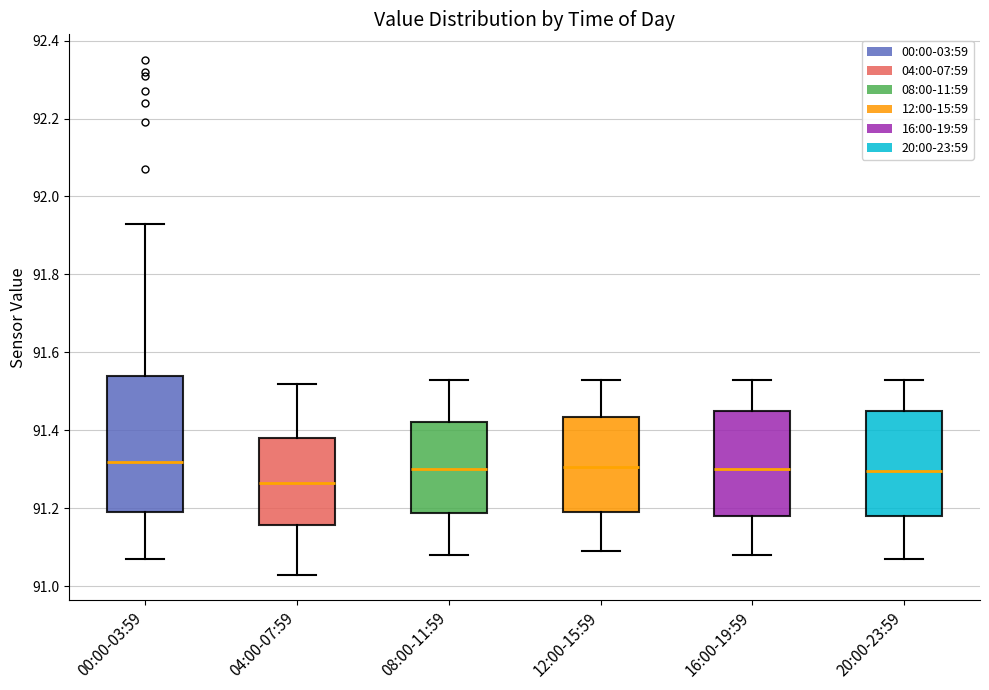

Reading left to right, read every box against the y-axis: the position of its median line, the range the box covers, and the ends of its whiskers. The values are not printed on the chart, so give them approximately, as read against the axis.

00:00-03:59: median 91.32, box 91.20 to 91.54, whiskers 91.08 to 91.94
04:00-07:59: median 91.26, box 91.16 to 91.38, whiskers 91.04 to 91.52
08:00-11:59: median 91.30, box 91.18 to 91.42, whiskers 91.08 to 91.54
12:00-15:59: median 91.30, box 91.20 to 91.44, whiskers 91.10 to 91.54
16:00-19:59: median 91.30, box 91.18 to 91.46, whiskers 91.08 to 91.54
20:00-23:59: median 91.30, box 91.18 to 91.46, whiskers 91.08 to 91.54